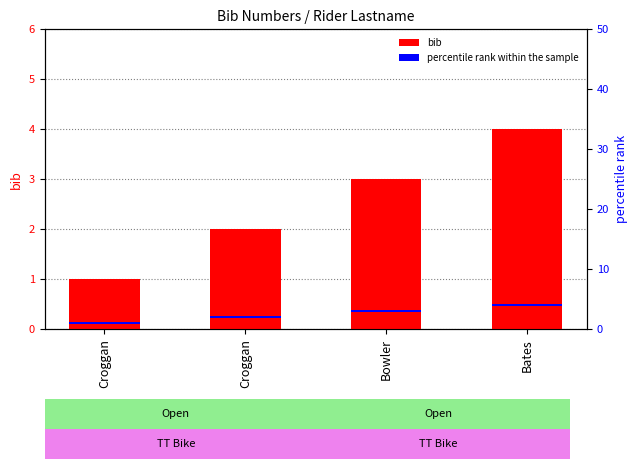

Between Croggan and Bates, which series saw the biggest shift?

bib